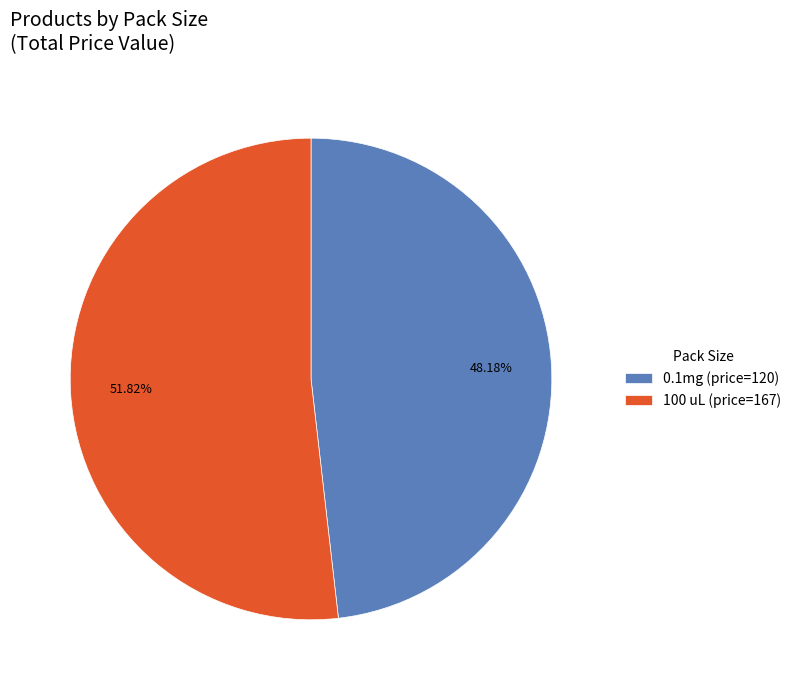

Which category has the biggest portion of the pie?

100 uL